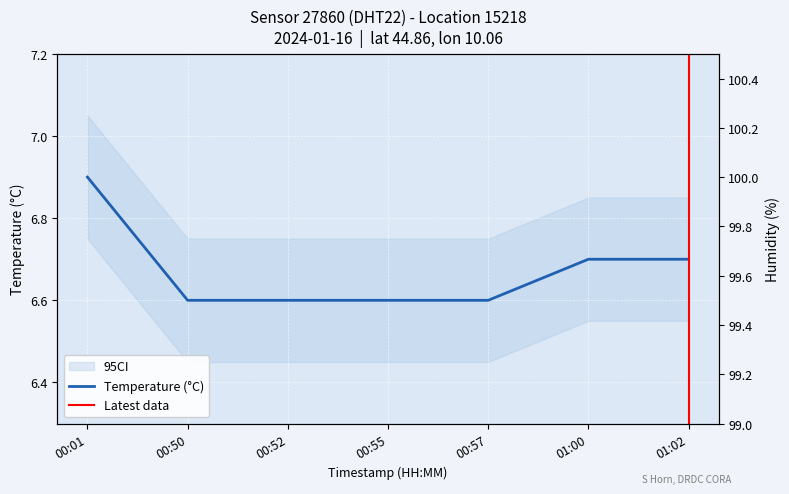

What is the label of the 1st point from the right?

01:02